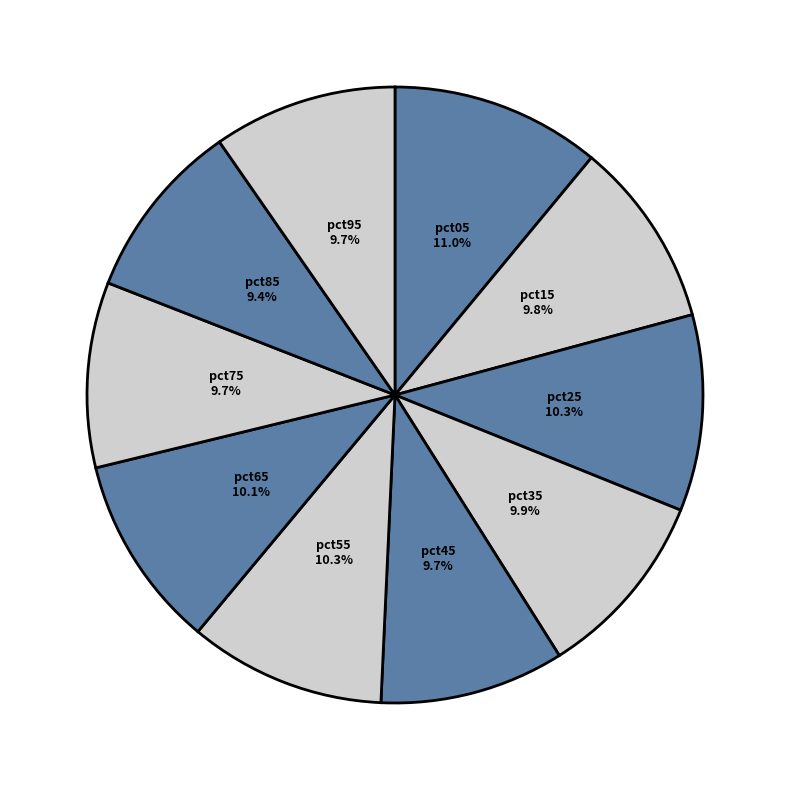

Count the number of slices in the pie.

10